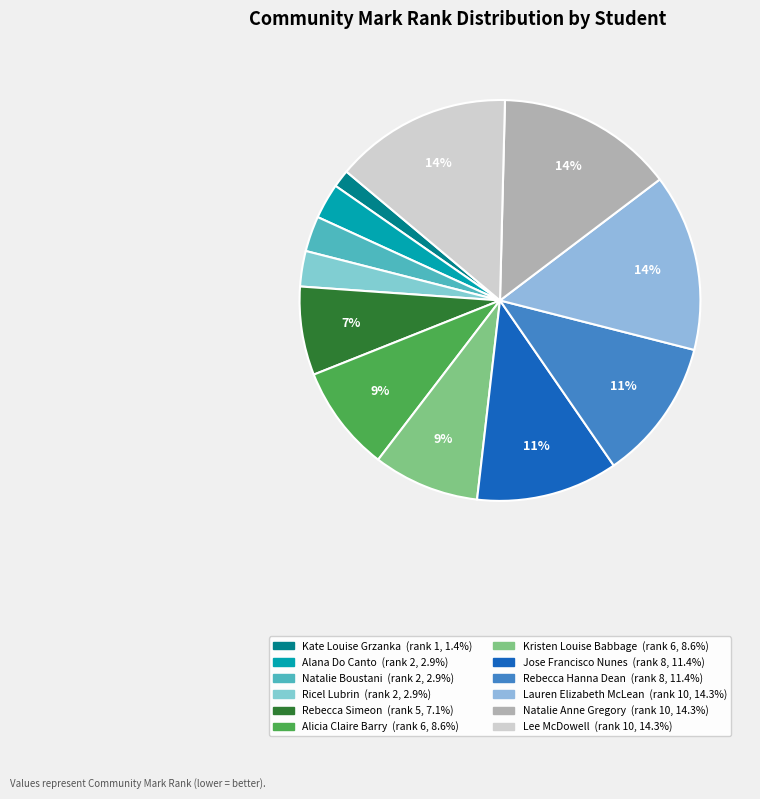

Do Natalie Anne Gregory and Kristen Louise Babbage together represent more than half of the pie?

No